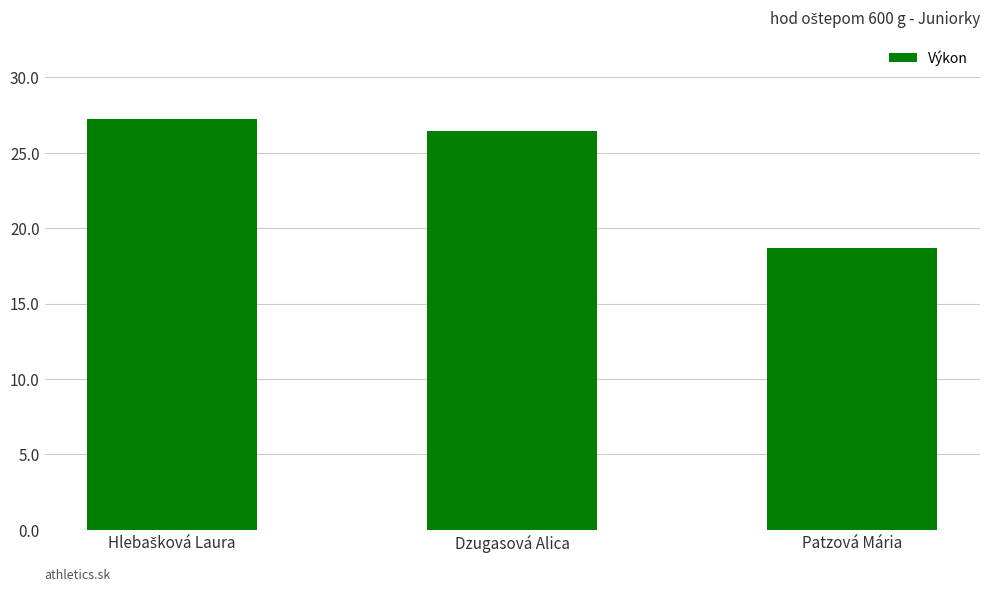

What position from the right is Patzová Mária?

1